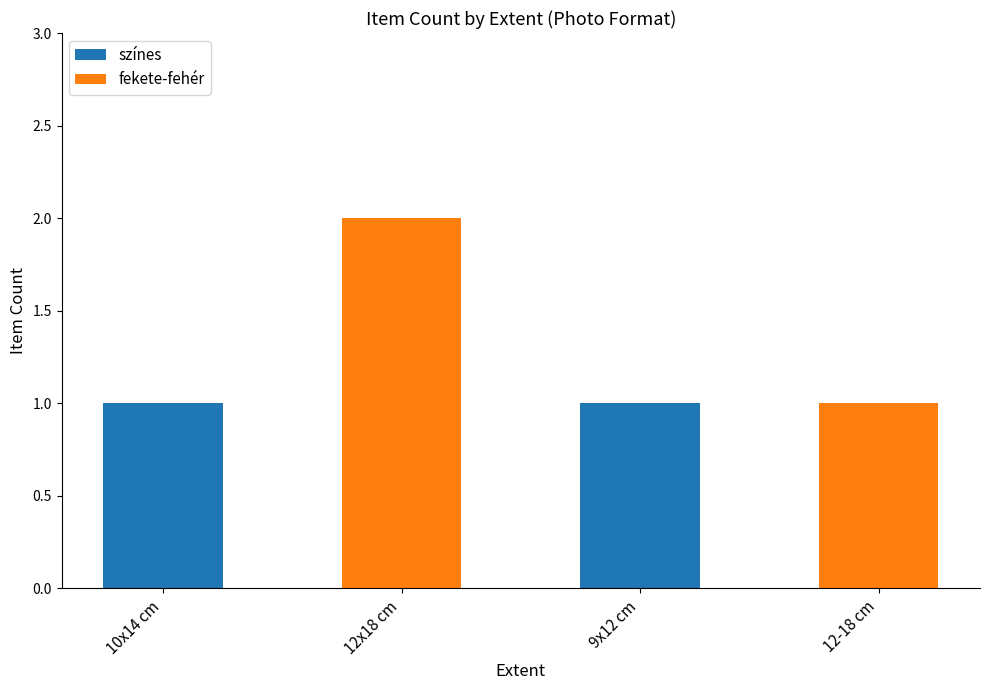

Reading right to left, what are the values for színes?

12-18 cm=0	9x12 cm=1	12x18 cm=0	10x14 cm=1